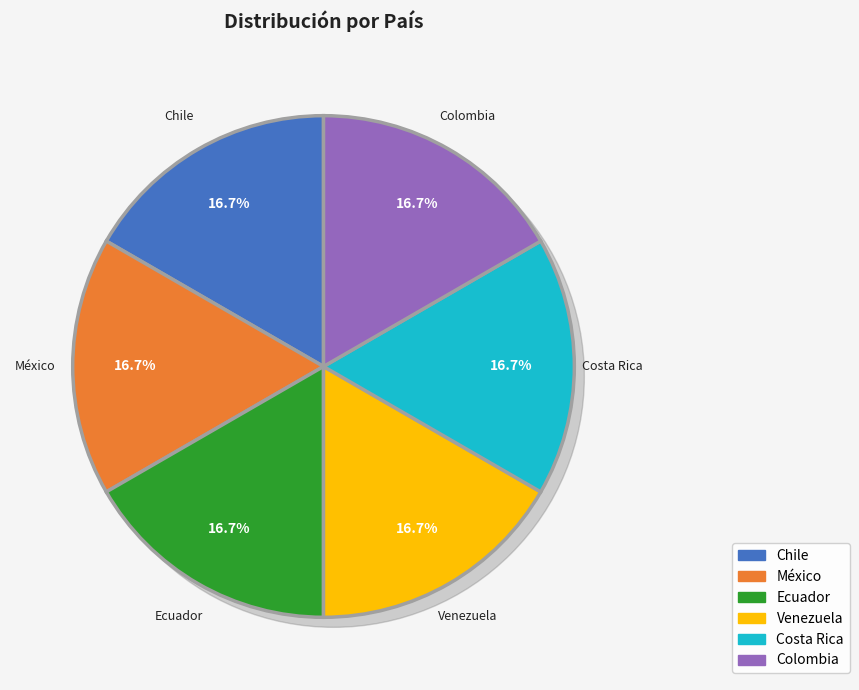

Rank the categories by value from highest to lowest.

Ecuador, Colombia, Chile, Costa Rica, México, Venezuela